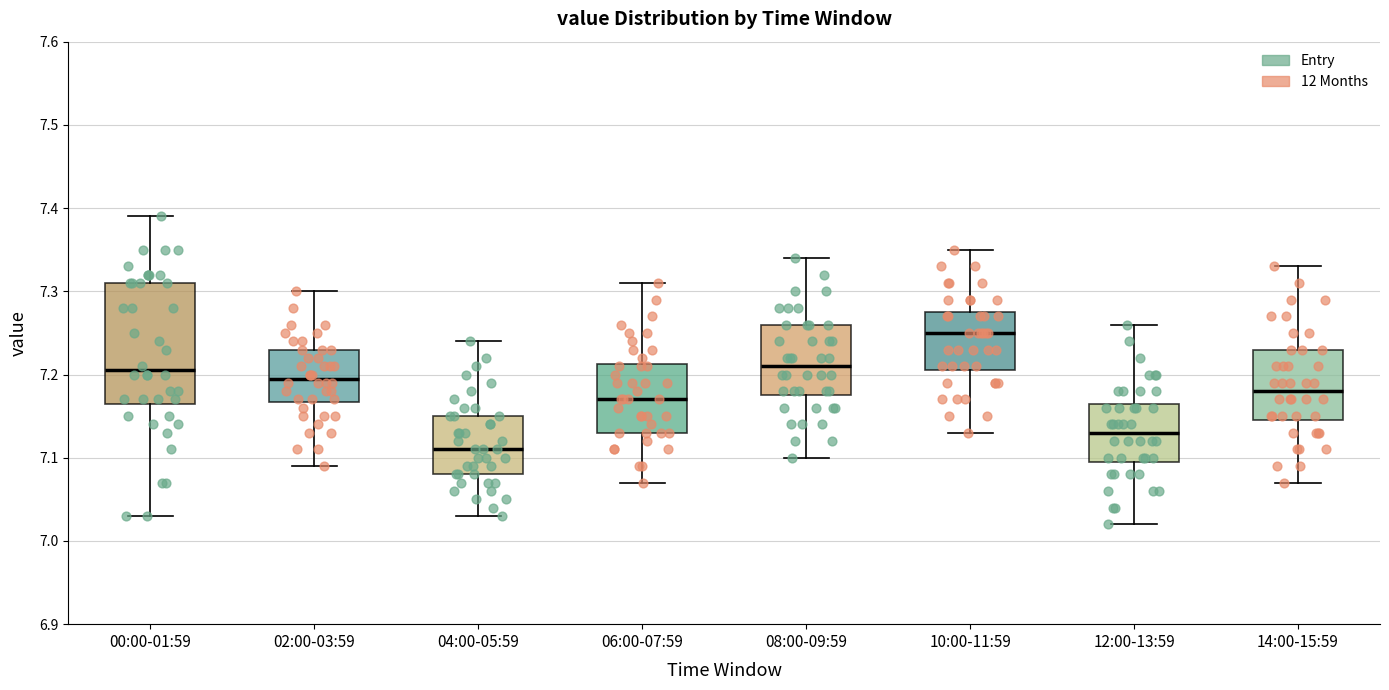

Reading left to right, read every box against the y-axis: the position of its median line, the range the box covers, and the ends of its whiskers. The values are not printed on the chart, so give them approximately, as read against the axis.

00:00-01:59: median 7.21, box 7.17 to 7.31, whiskers 7.03 to 7.39
02:00-03:59: median 7.20, box 7.17 to 7.23, whiskers 7.09 to 7.30
04:00-05:59: median 7.11, box 7.08 to 7.15, whiskers 7.03 to 7.24
06:00-07:59: median 7.17, box 7.13 to 7.21, whiskers 7.07 to 7.31
08:00-09:59: median 7.21, box 7.18 to 7.26, whiskers 7.10 to 7.34
10:00-11:59: median 7.25, box 7.21 to 7.28, whiskers 7.13 to 7.35
12:00-13:59: median 7.13, box 7.10 to 7.17, whiskers 7.02 to 7.26
14:00-15:59: median 7.18, box 7.15 to 7.23, whiskers 7.07 to 7.33